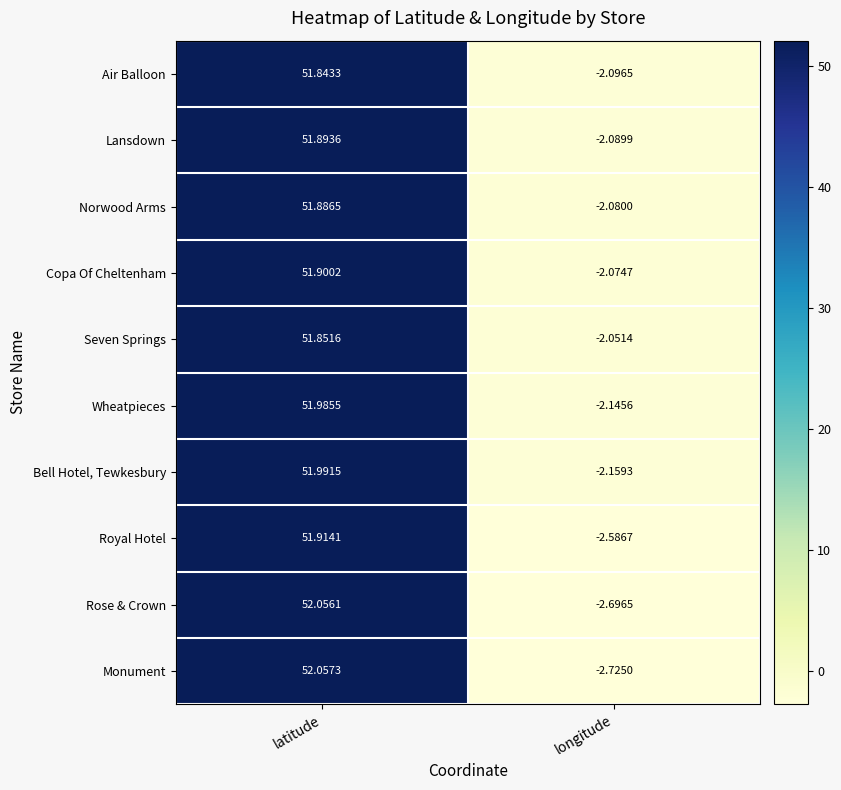

Rank the series at latitude from highest to lowest value.

Monument, Rose & Crown, Bell Hotel, Tewkesbury, Wheatpieces, Royal Hotel, Copa Of Cheltenham, Lansdown, Norwood Arms, Seven Springs, Air Balloon